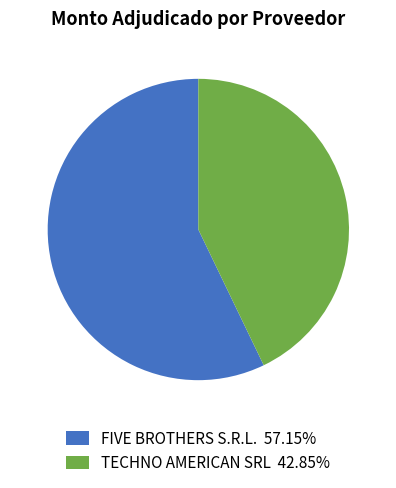

Is it true that FIVE BROTHERS S.R.L. is 57% of the pie?

True